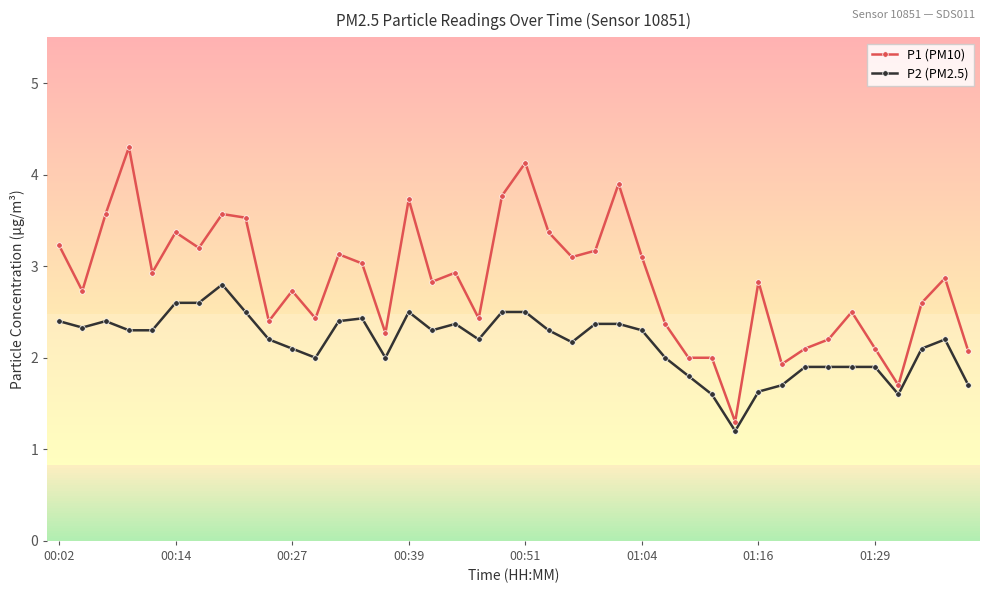

Which series has the largest total across all categories?

P1 (PM10)